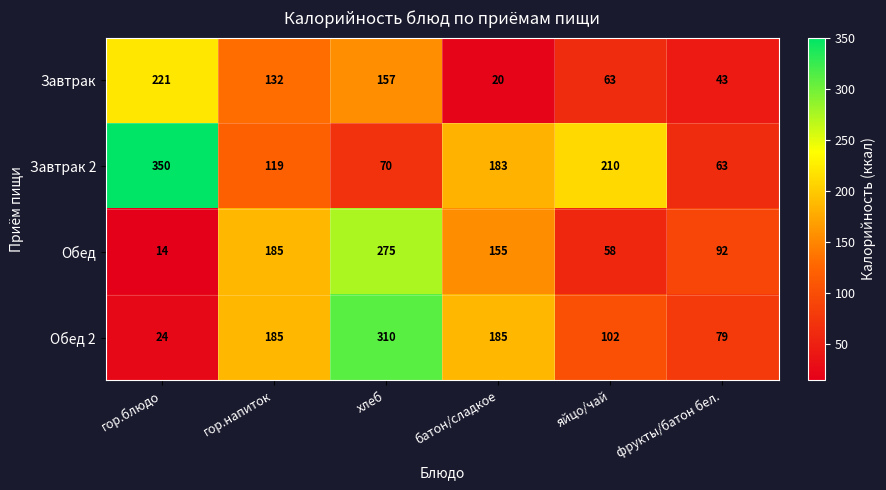

What is the difference between the maximum and minimum values in the Обед 2 series?

286